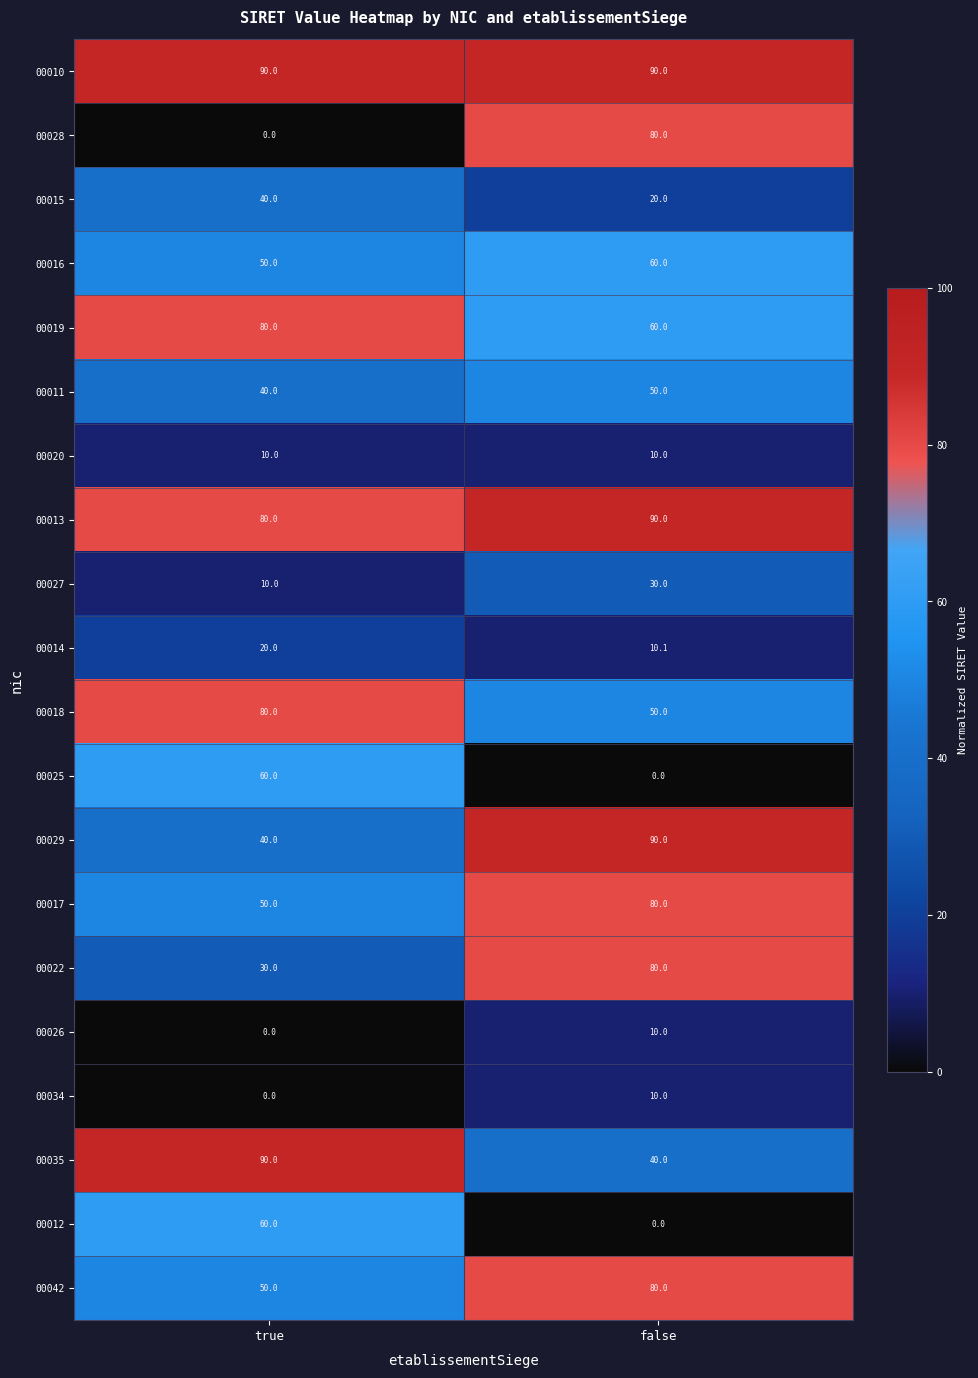

What is the difference between the 00013 values at false and true?

10.0